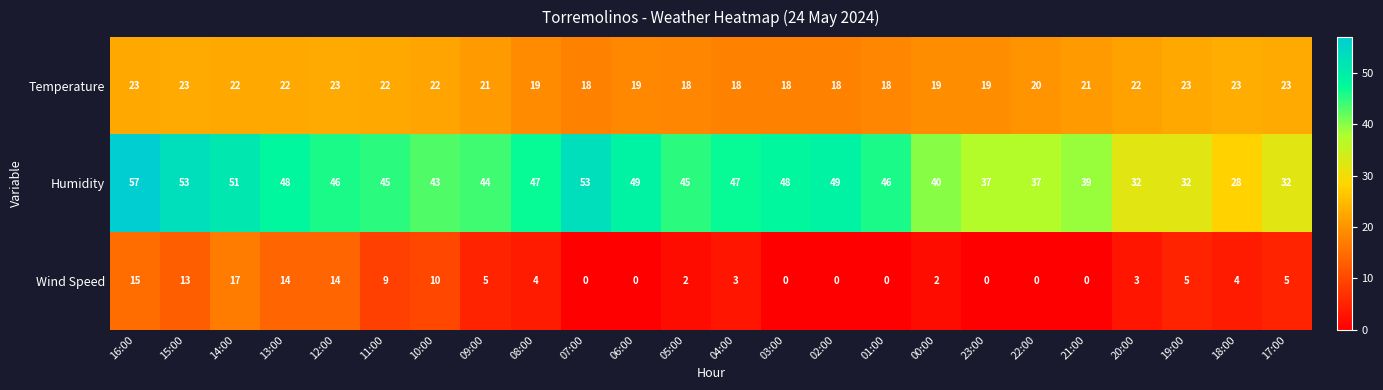

The value of Wind Speed at 07:00 is 9. True or false?

False